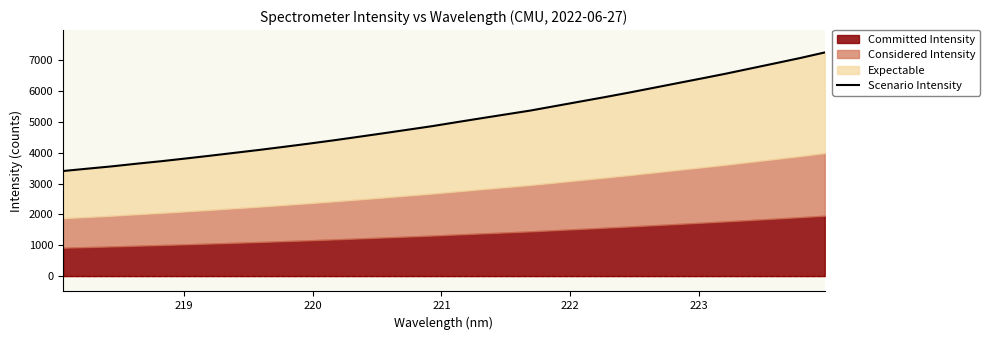

Does the chart display data point markers on the line(s)?

No